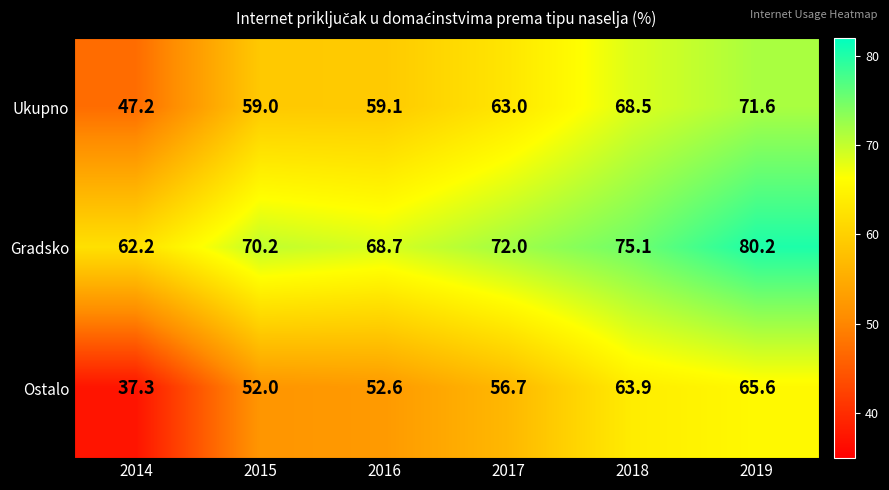

Reading left to right, extract all data points from this chart.

Ukupno: 2014=47.2	2015=59.0	2016=59.1	2017=63.0	2018=68.5	2019=71.6
Gradsko: 2014=62.2	2015=70.2	2016=68.7	2017=72.0	2018=75.1	2019=80.2
Ostalo: 2014=37.3	2015=52.0	2016=52.6	2017=56.7	2018=63.9	2019=65.6